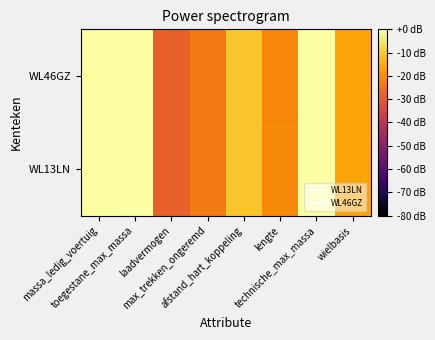

Which has a higher value, afstand_hart_koppeling or max_trekken_ongeremd?

afstand_hart_koppeling